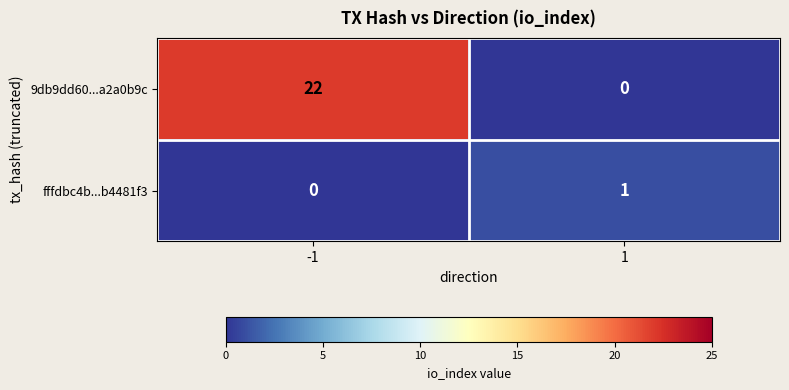

Which series changed the most between -1 and 1?

9db9dd60...a2a0b9c